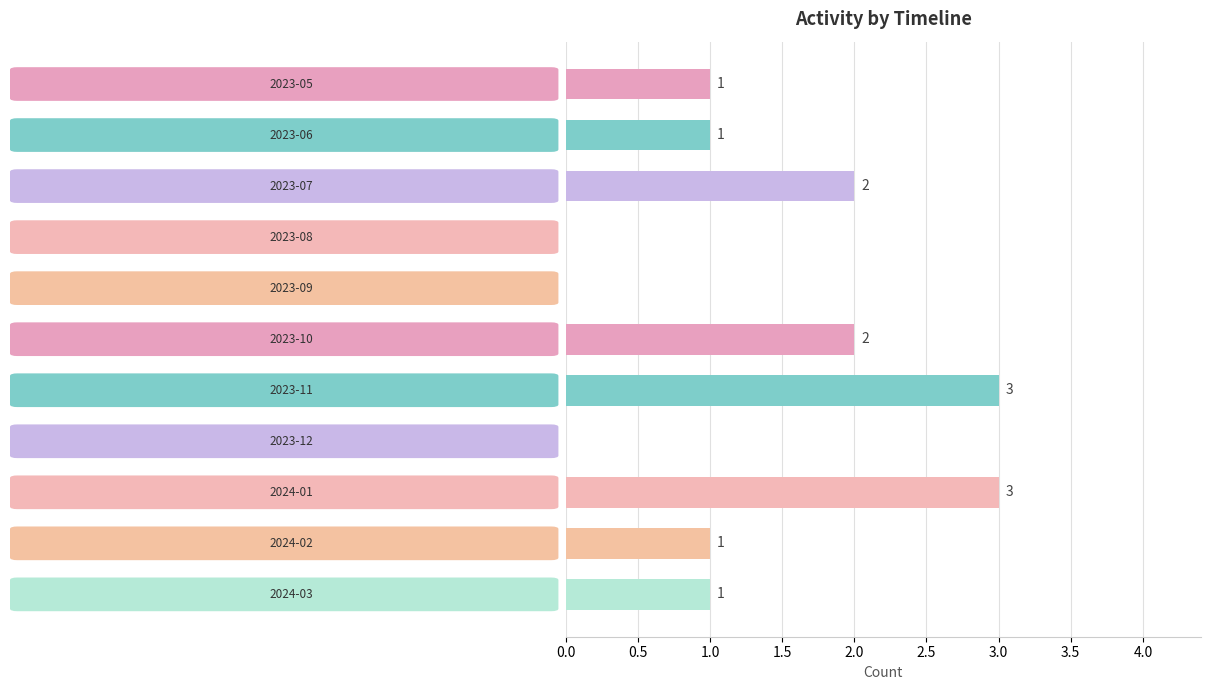

Approximately how many times larger is the value at 2024-03 compared to 2024-01?

0.3